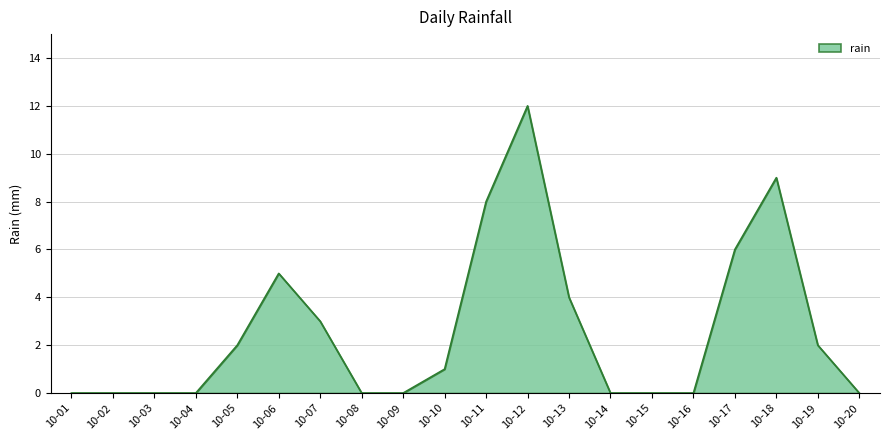

Does the chart display data point markers on the line(s)?

No